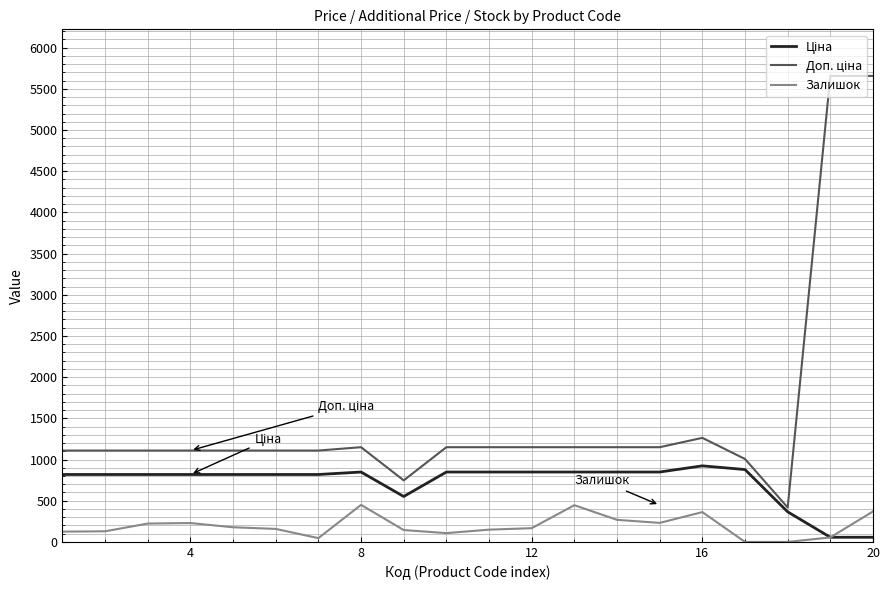

What is the maximum value shown in the chart?

5656.0